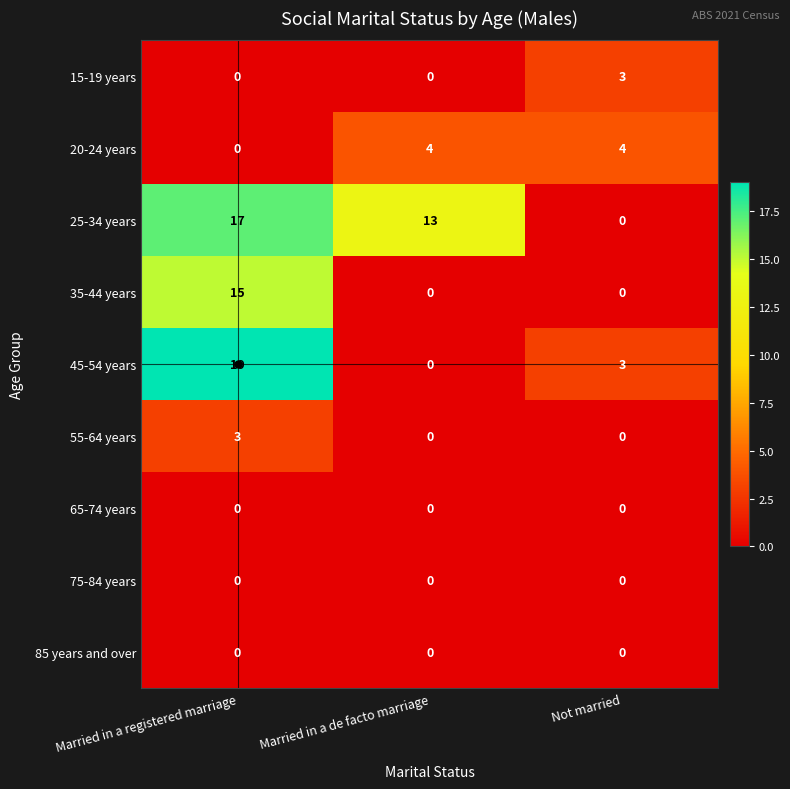

How many categories are shown in the chart?

3